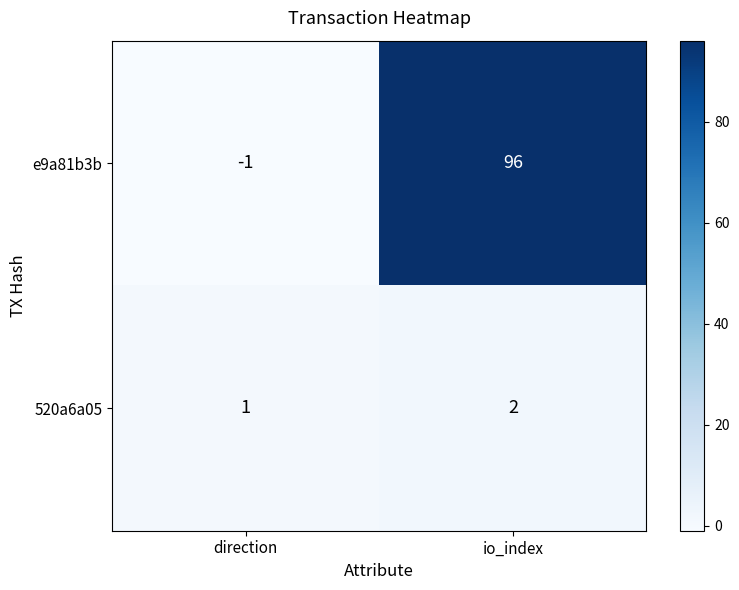

What is the average value of the e9a81b3b series?

48